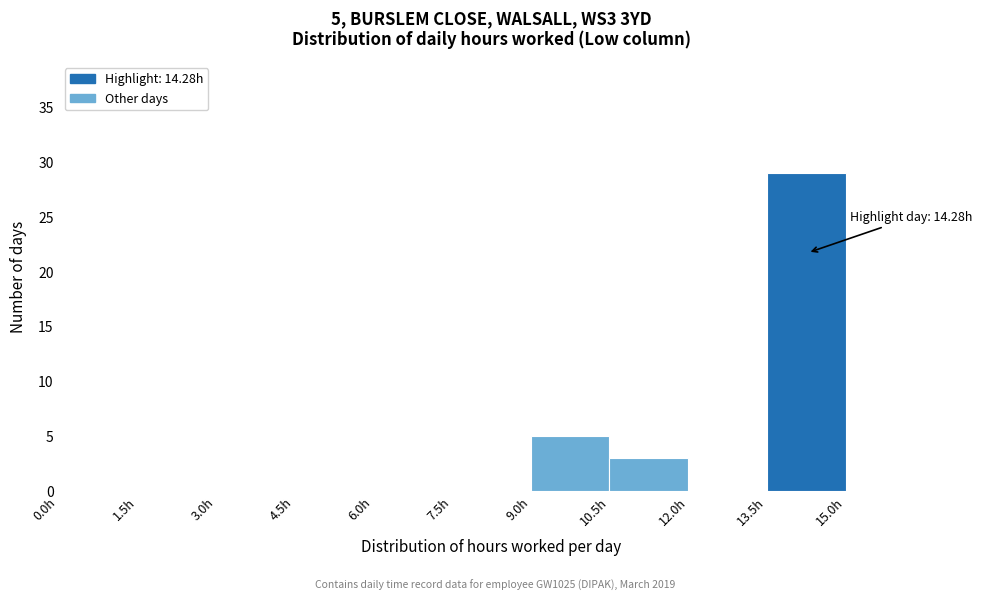

Which range on the x-axis has the tallest bar?

13.5 to 15.0